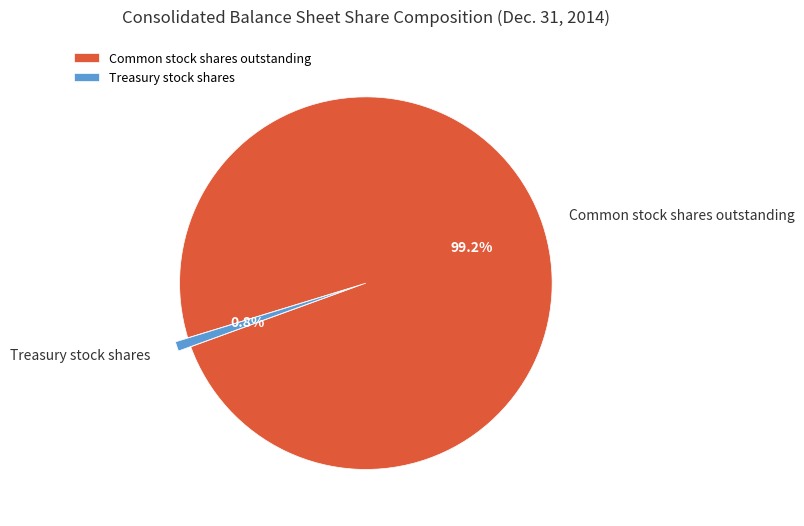

How much of the chart is everything except Treasury stock shares?

99.2%